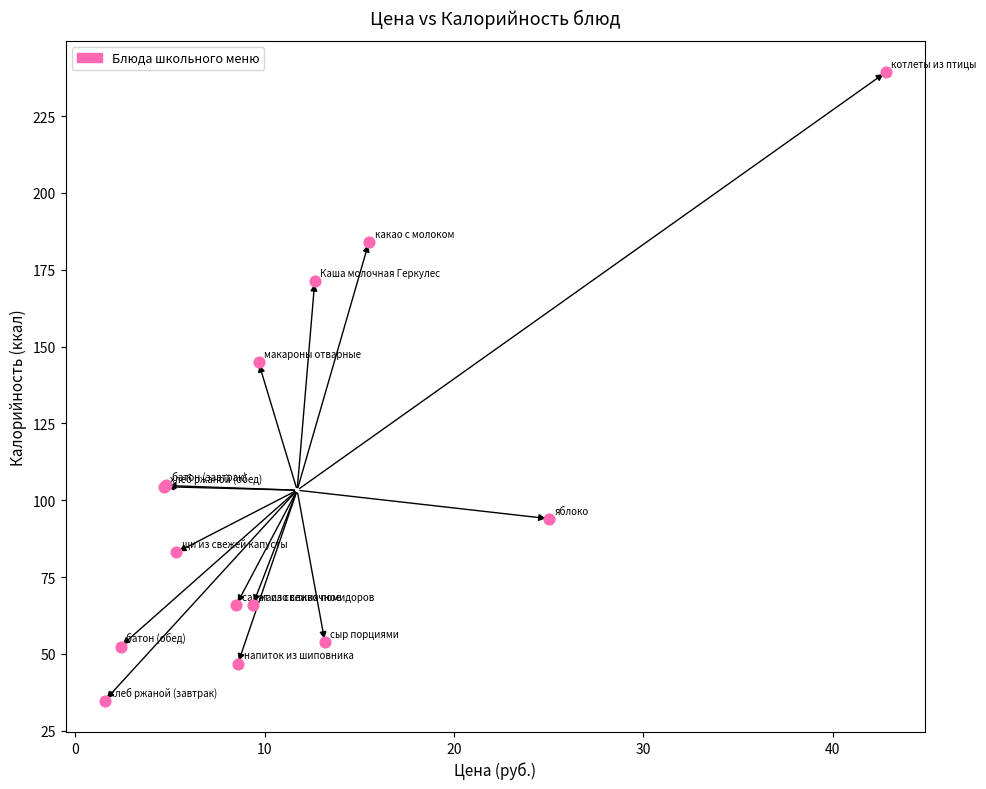

What Y value in the scatter plot is closest to 137?

144.9